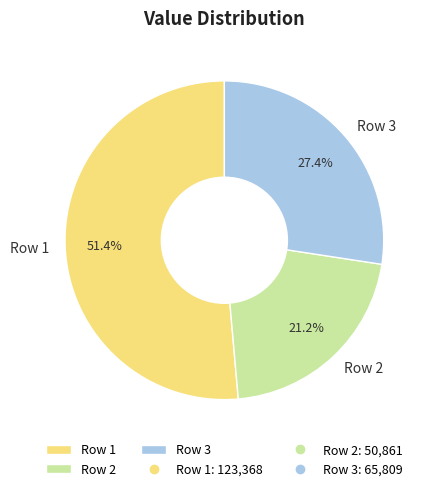

Combined, what portion of the pie is Row 3 and Row 1?

78.8%